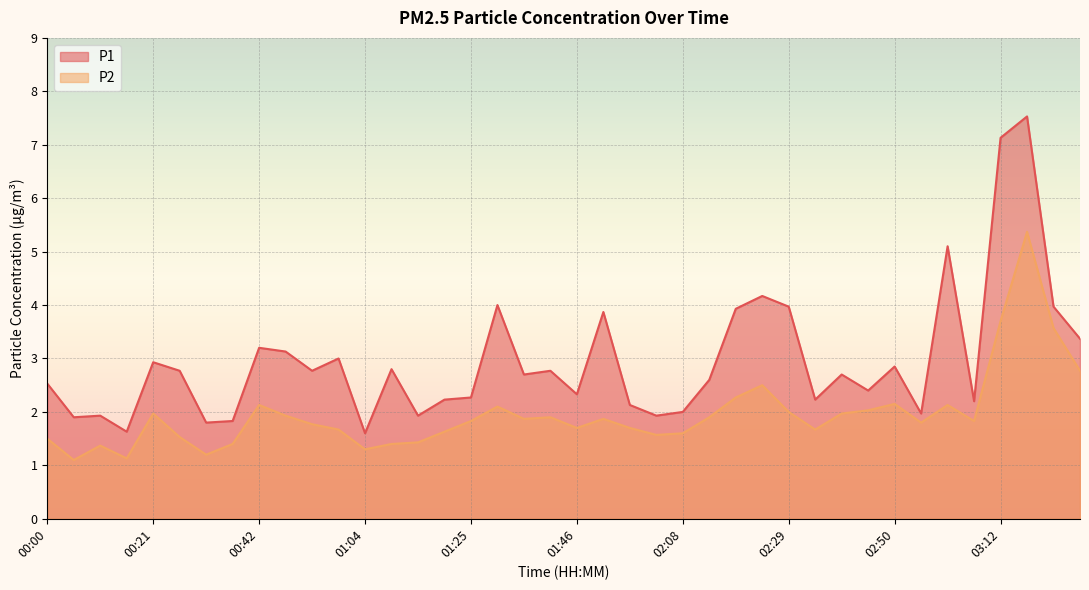

Which series has the largest range (max minus min)?

P1